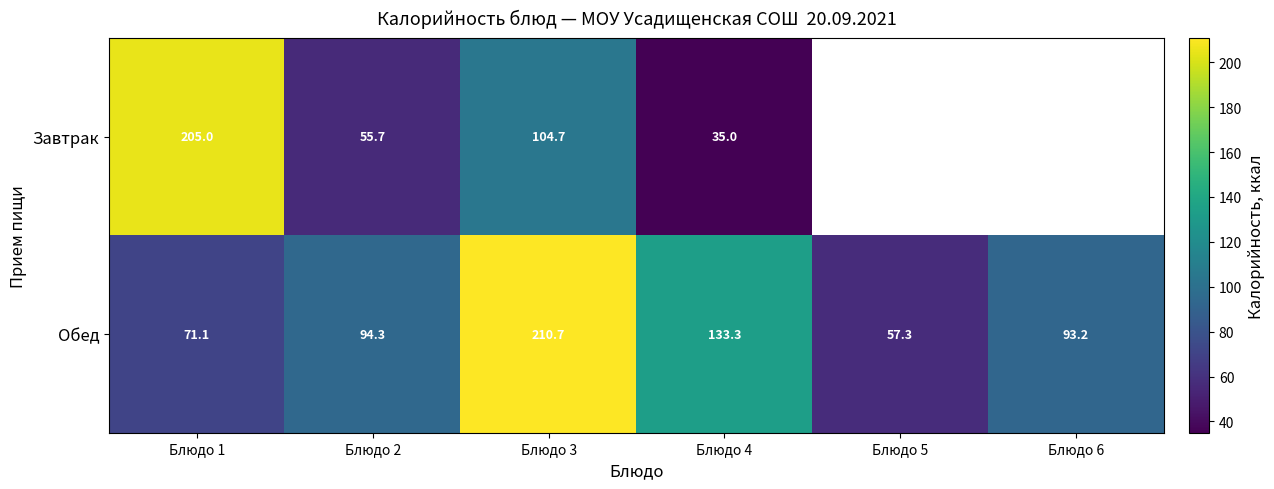

The Обед series shows 51.0 at Блюдо 2. True or false?

False